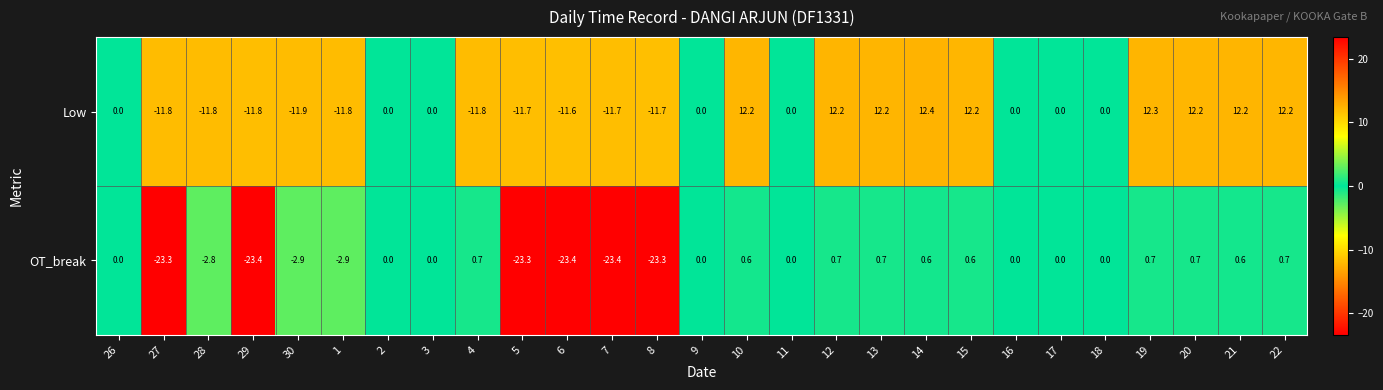

What is the greatest value displayed?

12.4